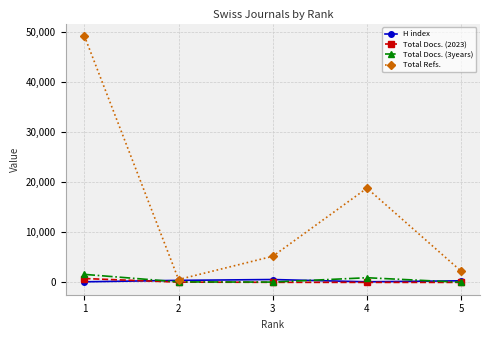

Count the number of categories in the chart.

5